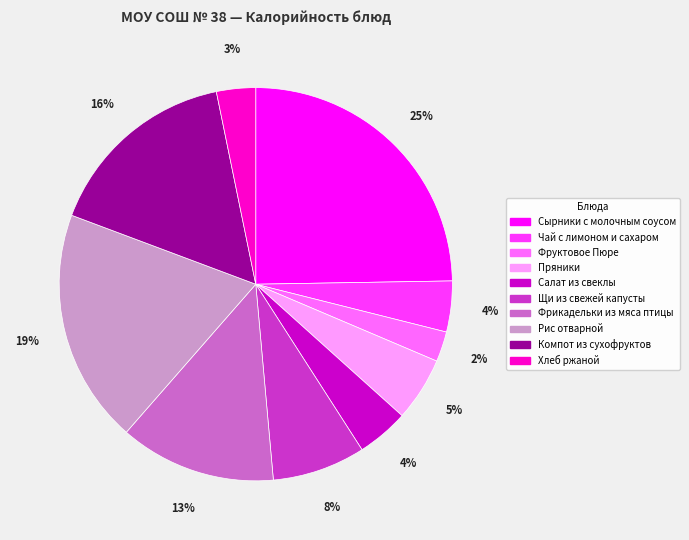

What is the largest slice in the pie chart?

Сырники с молочным соусом